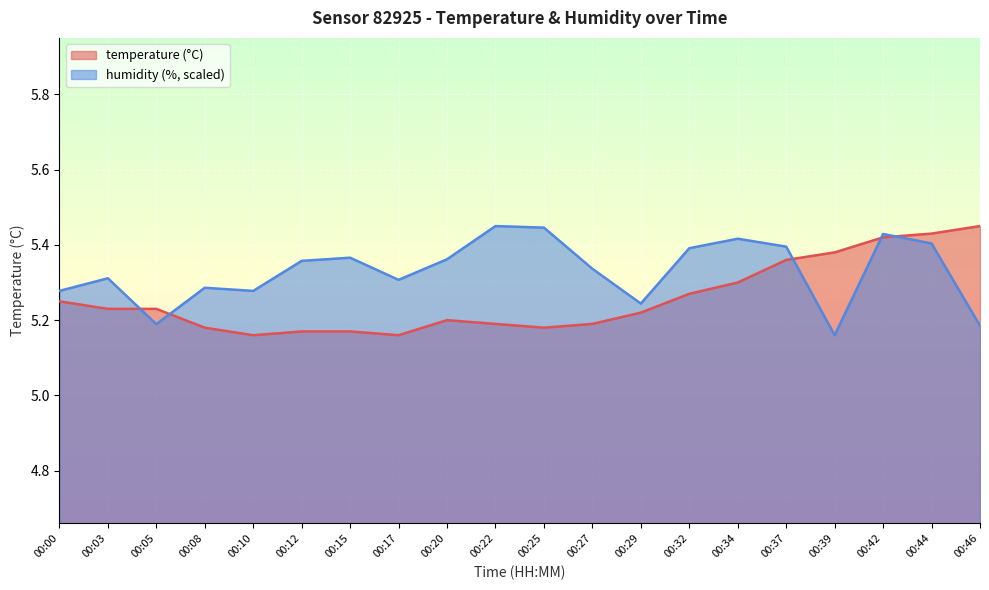

Between 00:00 and 00:12, which series saw the biggest shift?

temperature